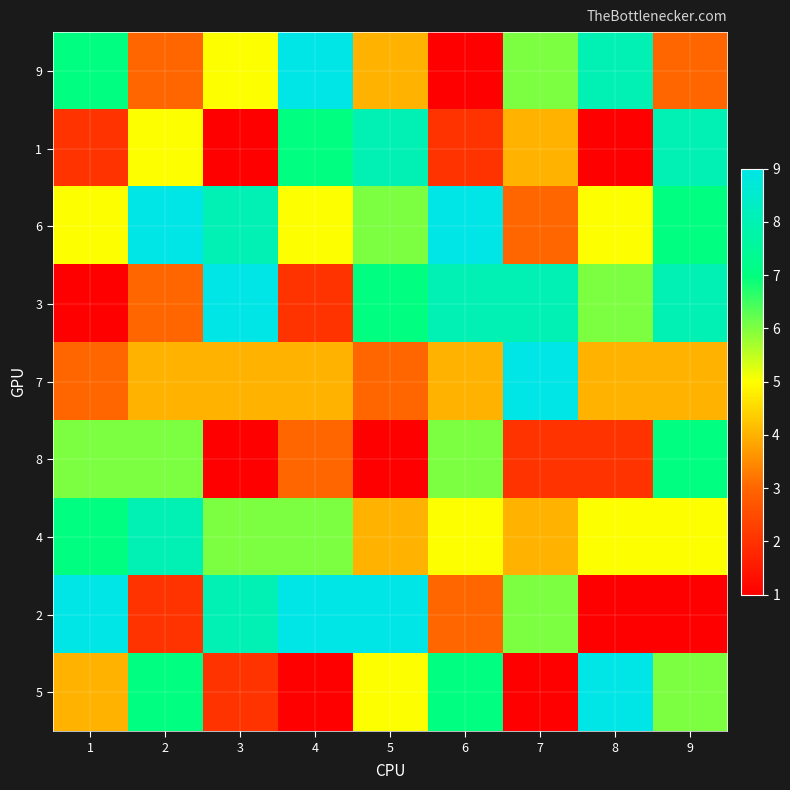

Which has a higher value, 7 or 2?

7